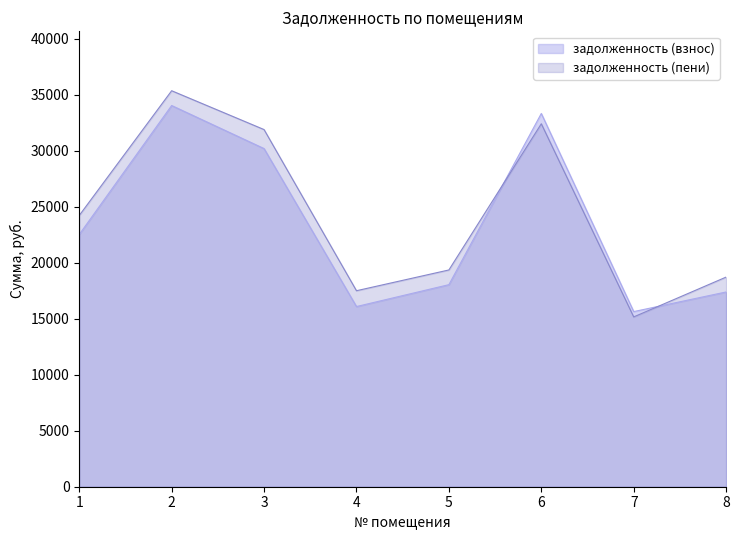

What is the value of the задолженность (пени) point at the 7th from the left?

15169.3